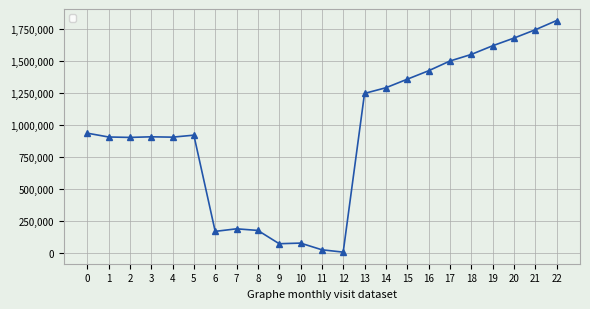

Approximately how many times larger is the value at 0 compared to 15?

0.7